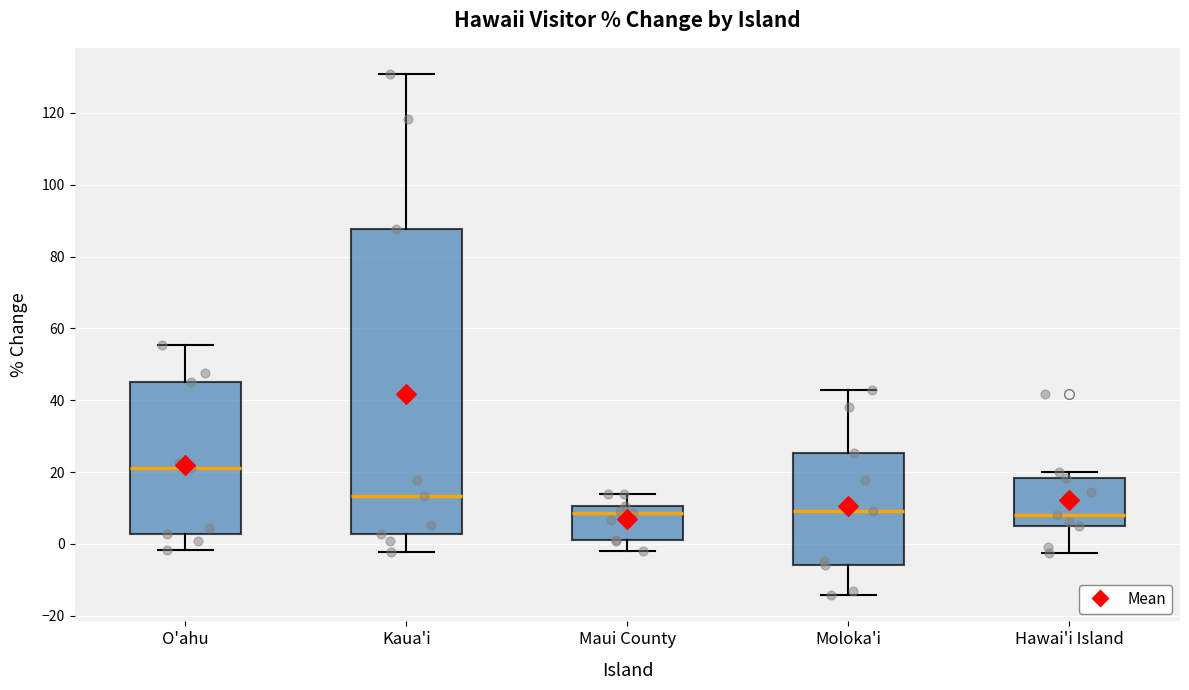

Where does the lower whisker of the box for Maui County end on the y-axis? The values are not printed on the chart, so give them approximately, as read against the axis.

-2